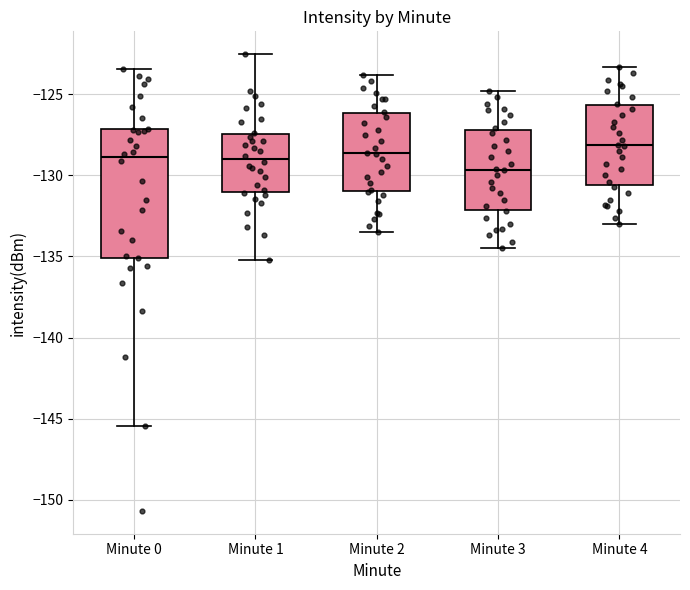

Which box has the highest median line?

Minute 4